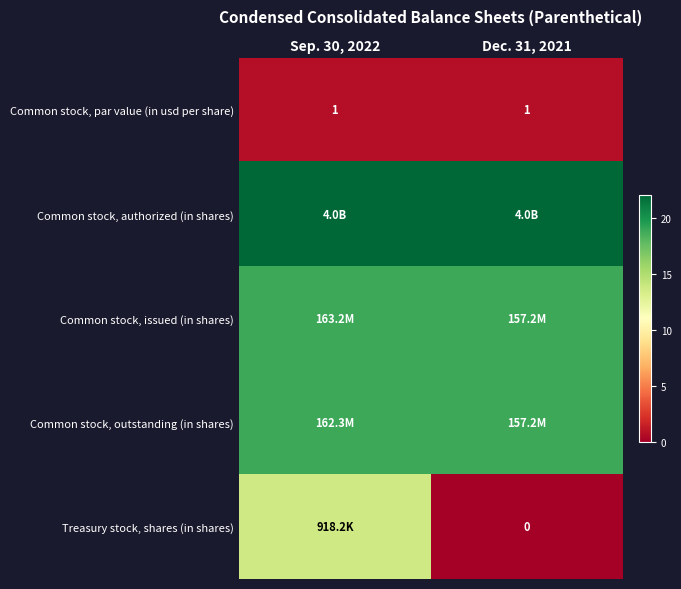

True or false: Common stock, par value (in usd per share) has a value of 0.4 at Sep. 30, 2022.

False